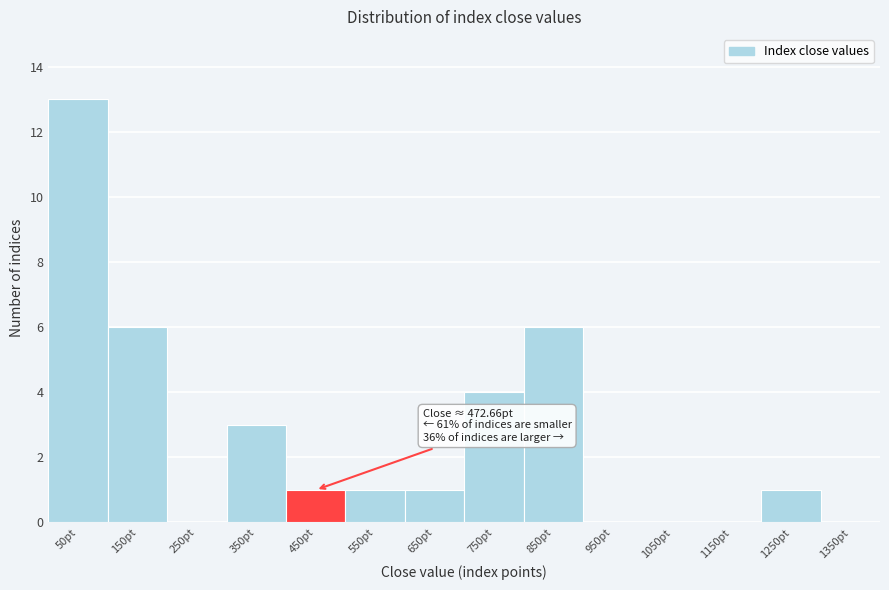

Reading left to right, transcribe all the data shown in this chart.

50pt=13	150pt=6	250pt=0	350pt=3	450pt=1	550pt=1	650pt=1	750pt=4	850pt=6	950pt=0	1050pt=0	1150pt=0	1250pt=1	1350pt=0